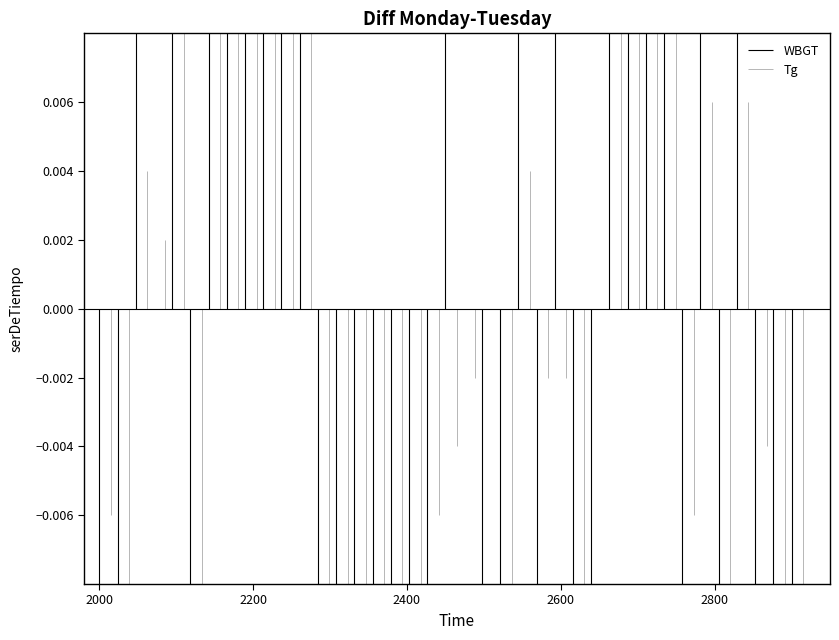

What are all the series names shown in the legend?

WBGT, Tg